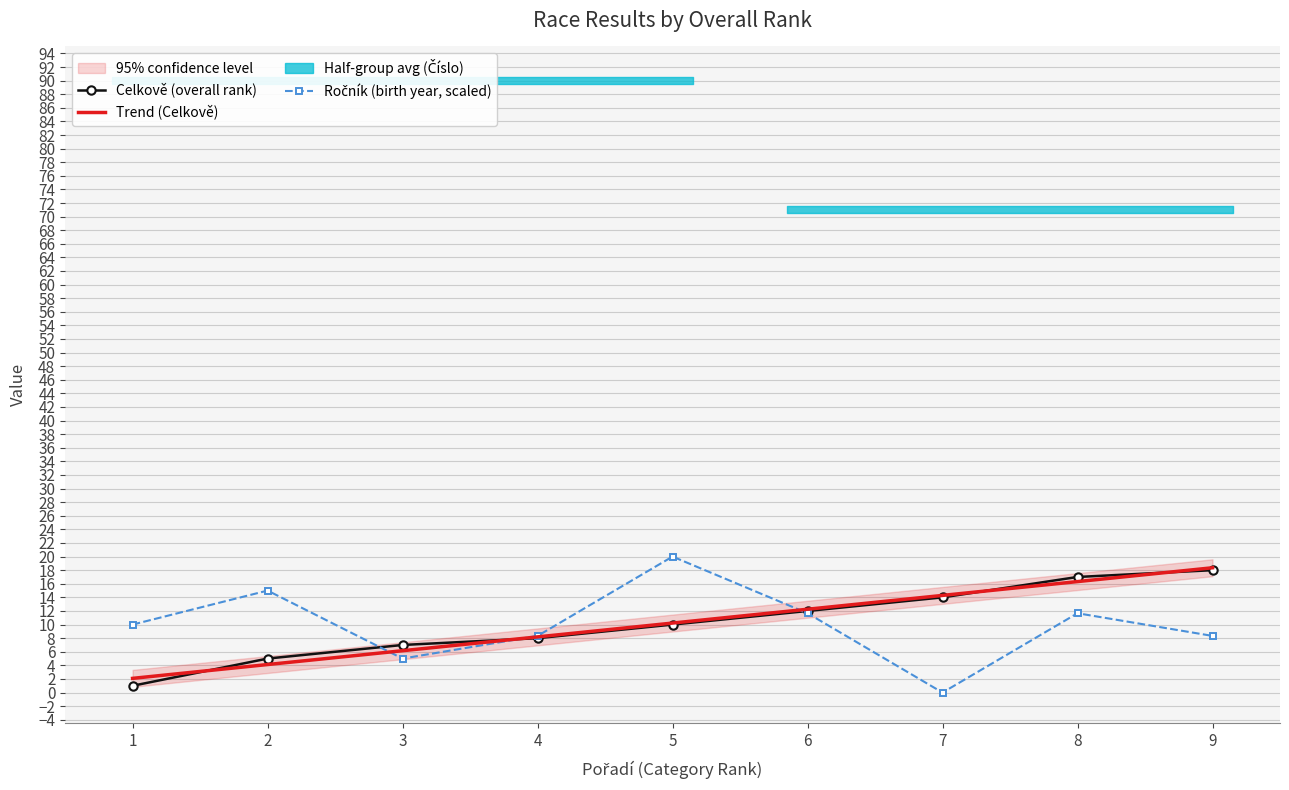

What is the difference between the highest and lowest values at 8?

5.3